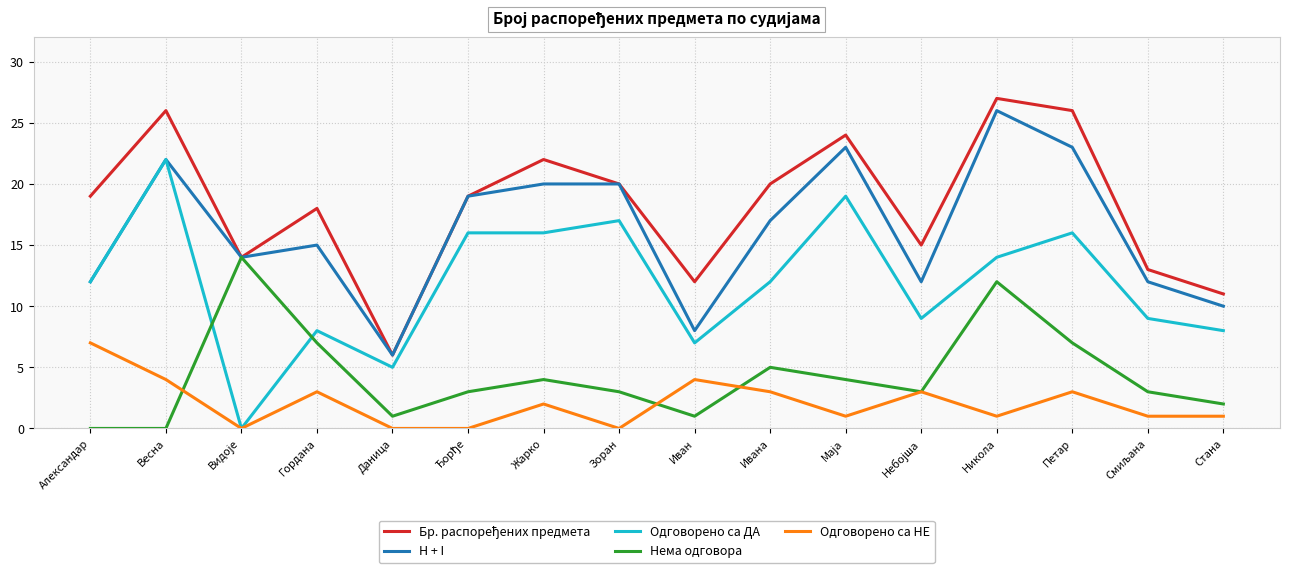

Is it true that Одговорено са ДА equals 12 at Александар?

True